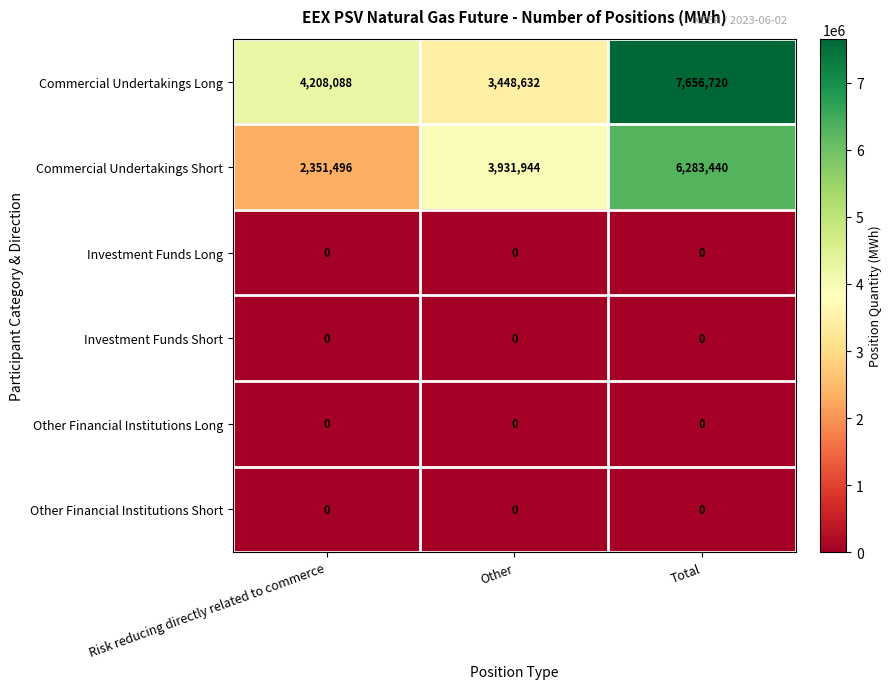

Which series changed the most between Risk reducing directly related to commerce and Other?

Commercial Undertakings Short